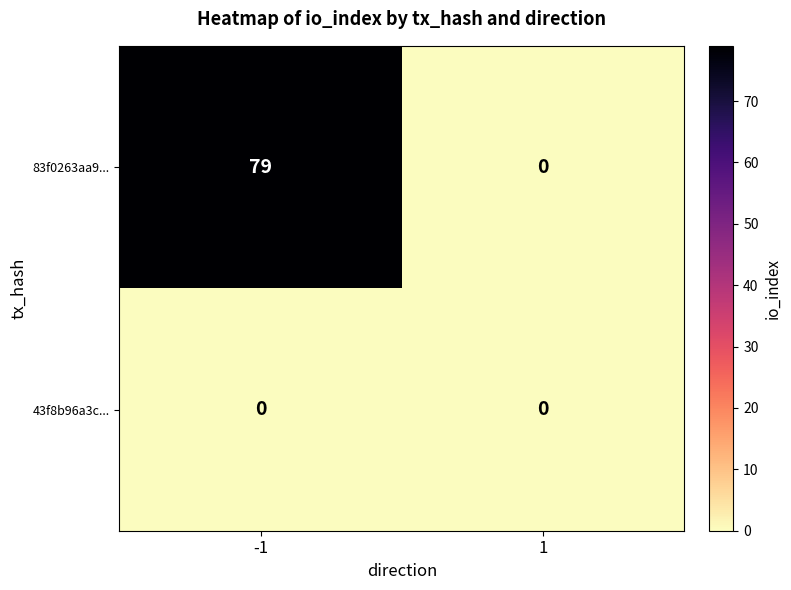

At how many categories does at least one series exceed 49?

1